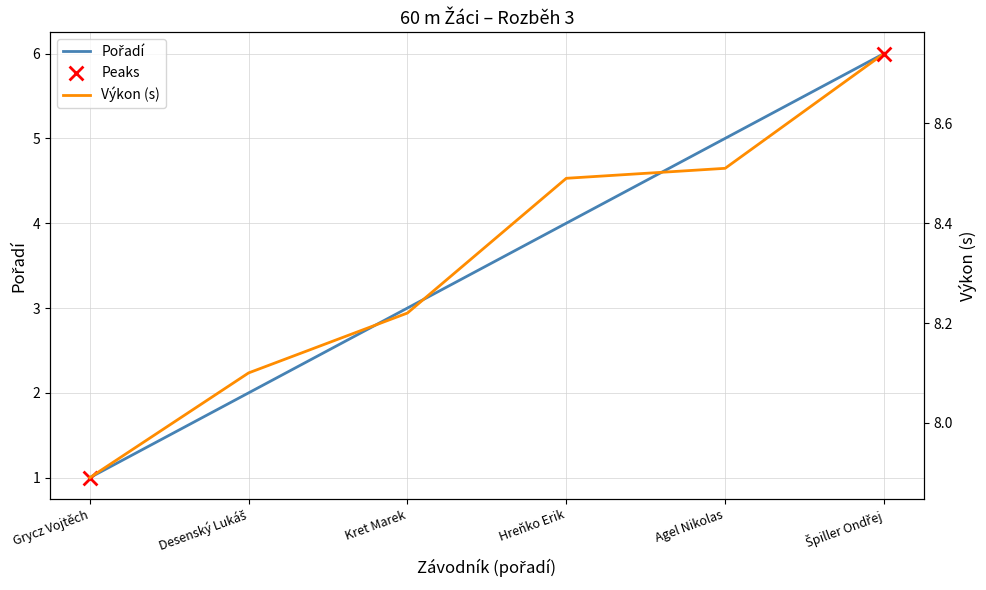

What are all the series names shown in the legend?

Pořadí, Výkon (s)